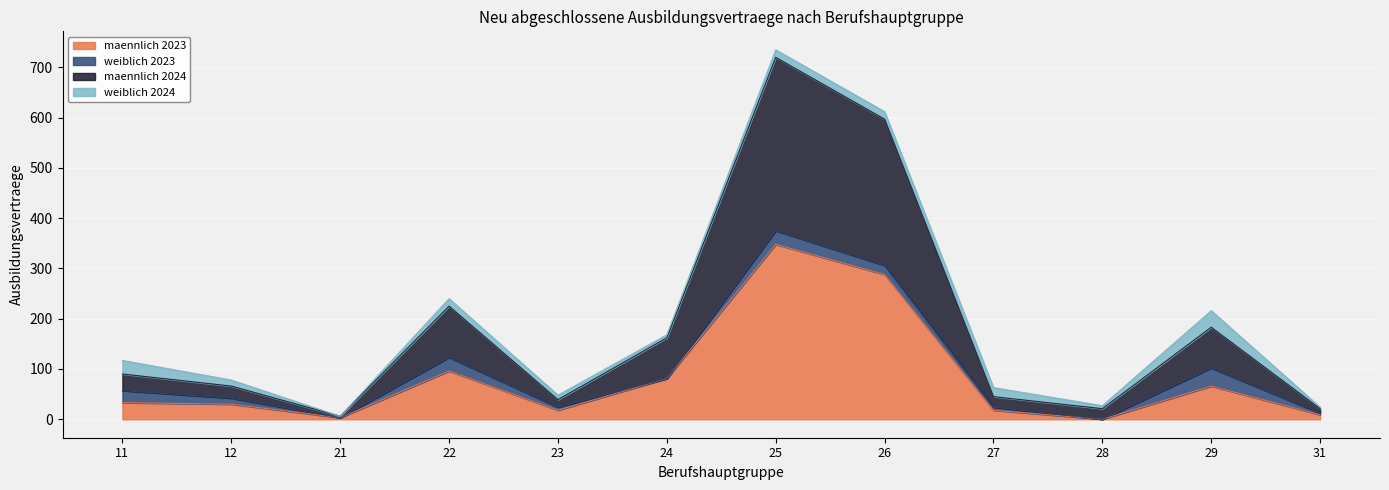

What are all the series names shown in the legend?

maennlich 2023, weiblich 2023, maennlich 2024, weiblich 2024